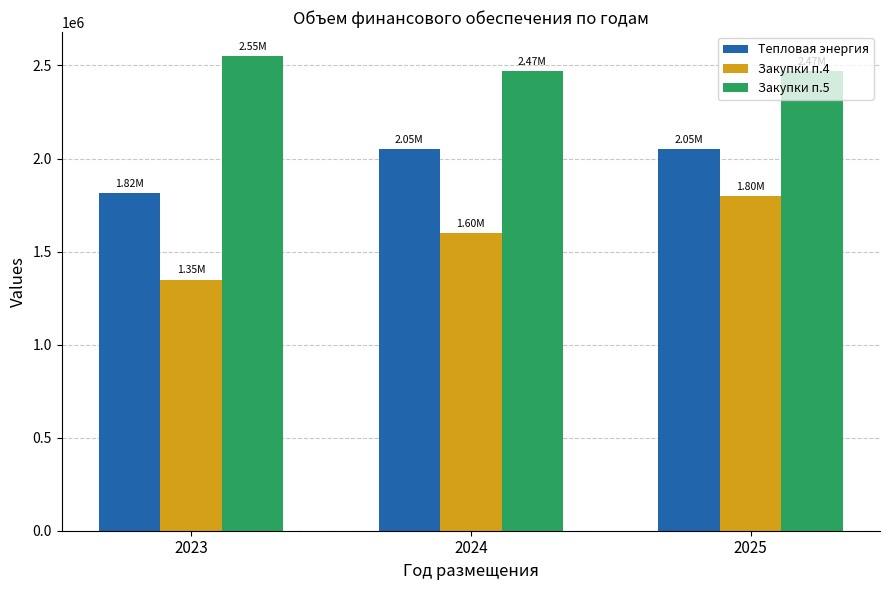

At how many categories does at least one series exceed 2428800?

3